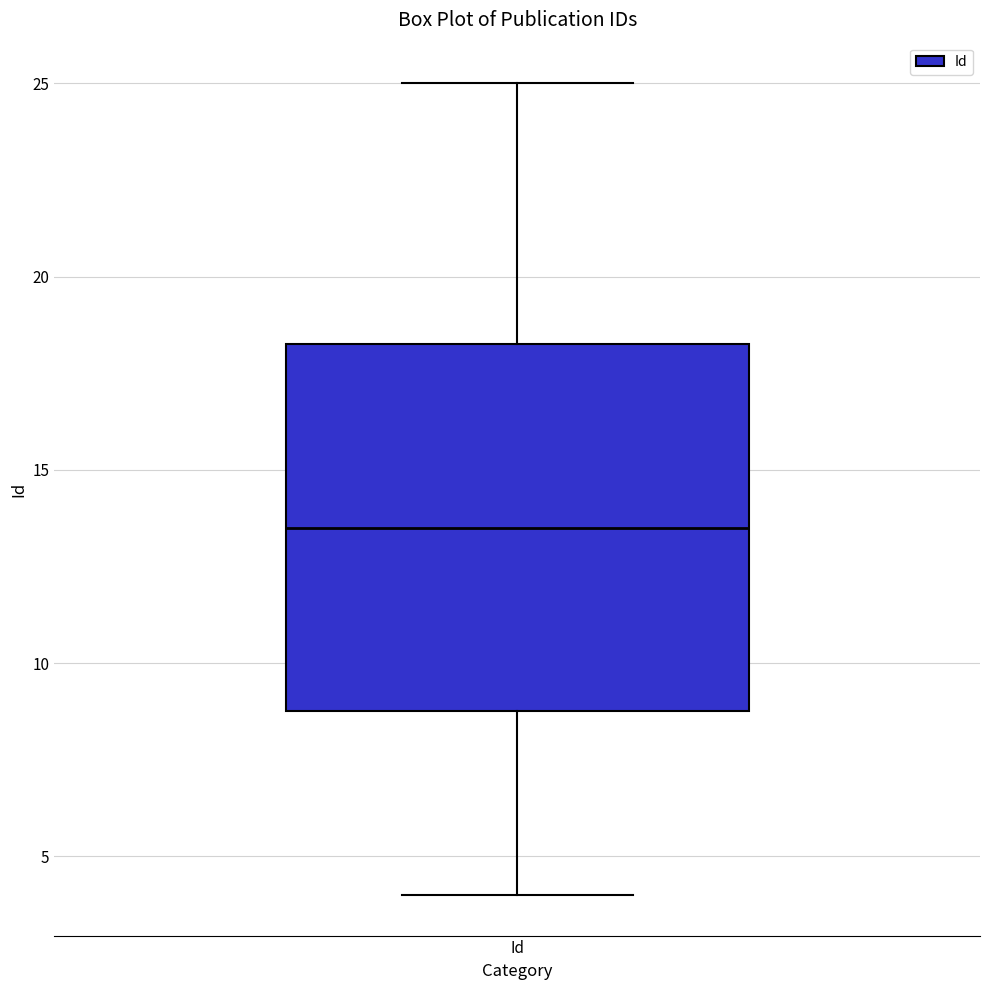

Where is the upper edge of the box for Id on the y-axis? The values are not printed on the chart, so give them approximately, as read against the axis.

18.5